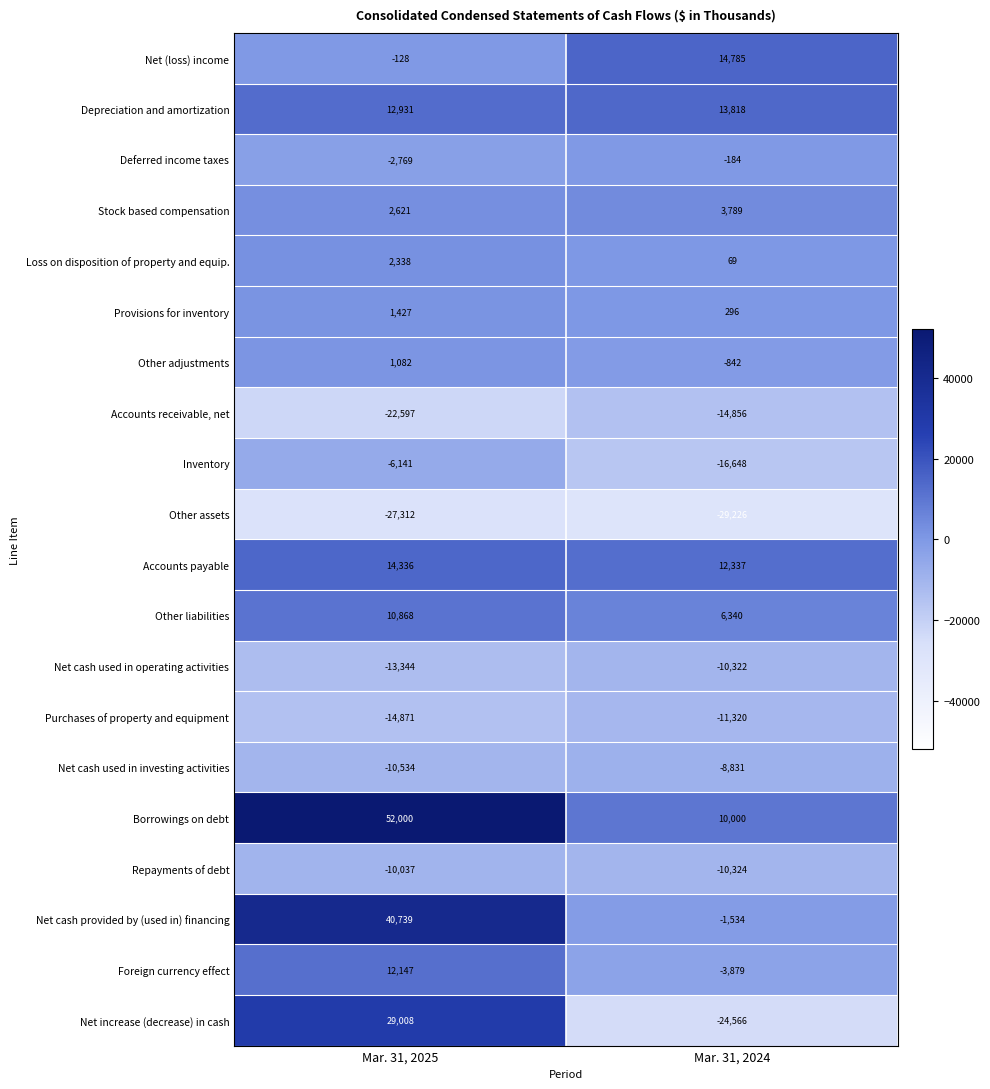

Which series has the largest total across all categories?

Borrowings on debt